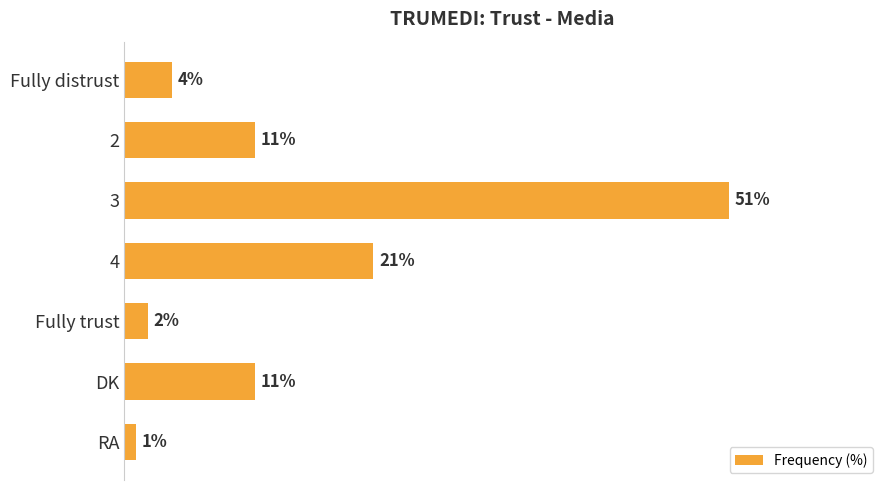

Which category has the lowest value across all series?

RA